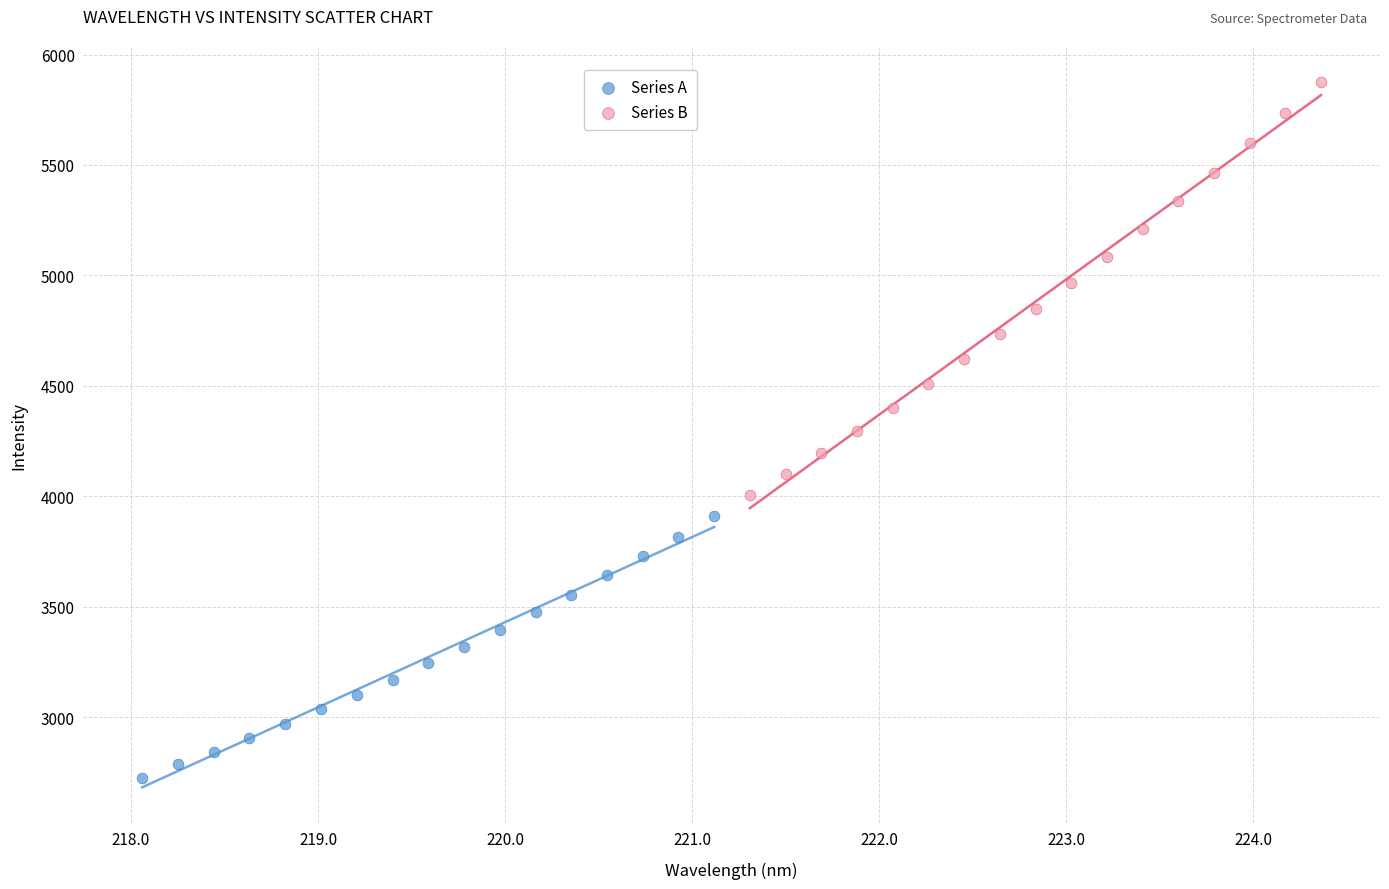

Which series has the widest spread of Y values?

Series B